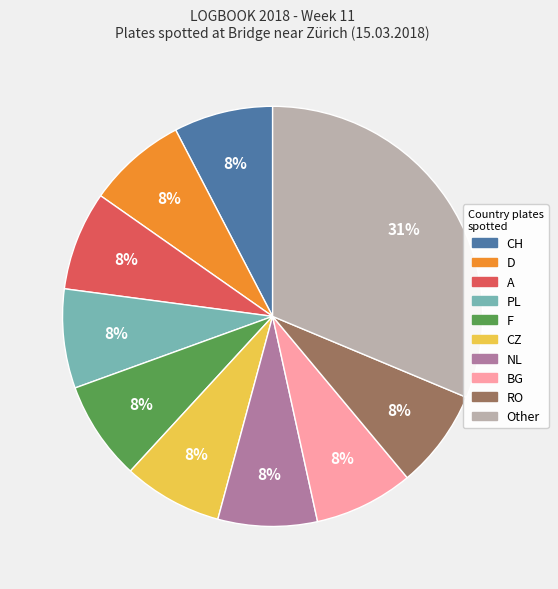

Is there any slice that represents more than half of the pie?

No